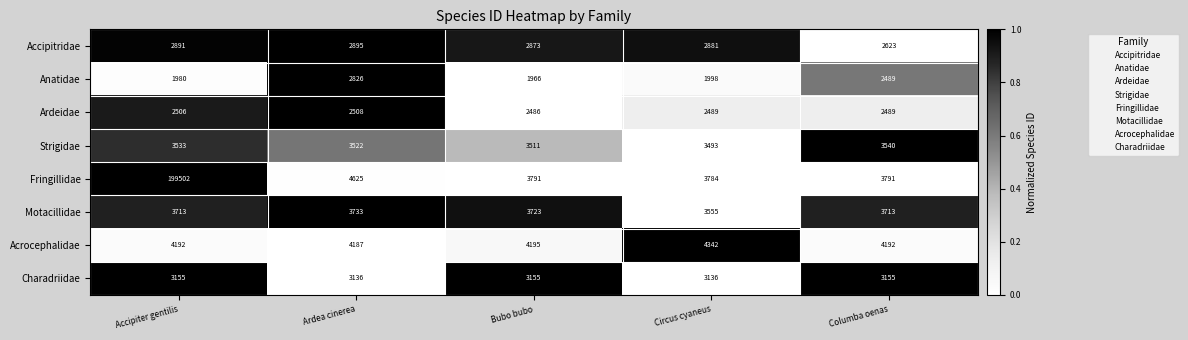

List the series in order of their peak value, highest first.

Fringillidae, Acrocephalidae, Motacillidae, Strigidae, Charadriidae, Accipitridae, Anatidae, Ardeidae